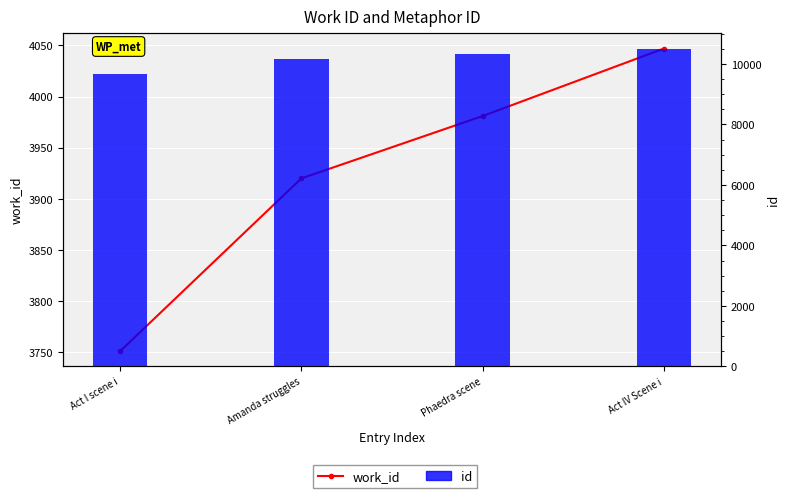

What is the spread (max minus min) of values at Amanda struggles?

6254